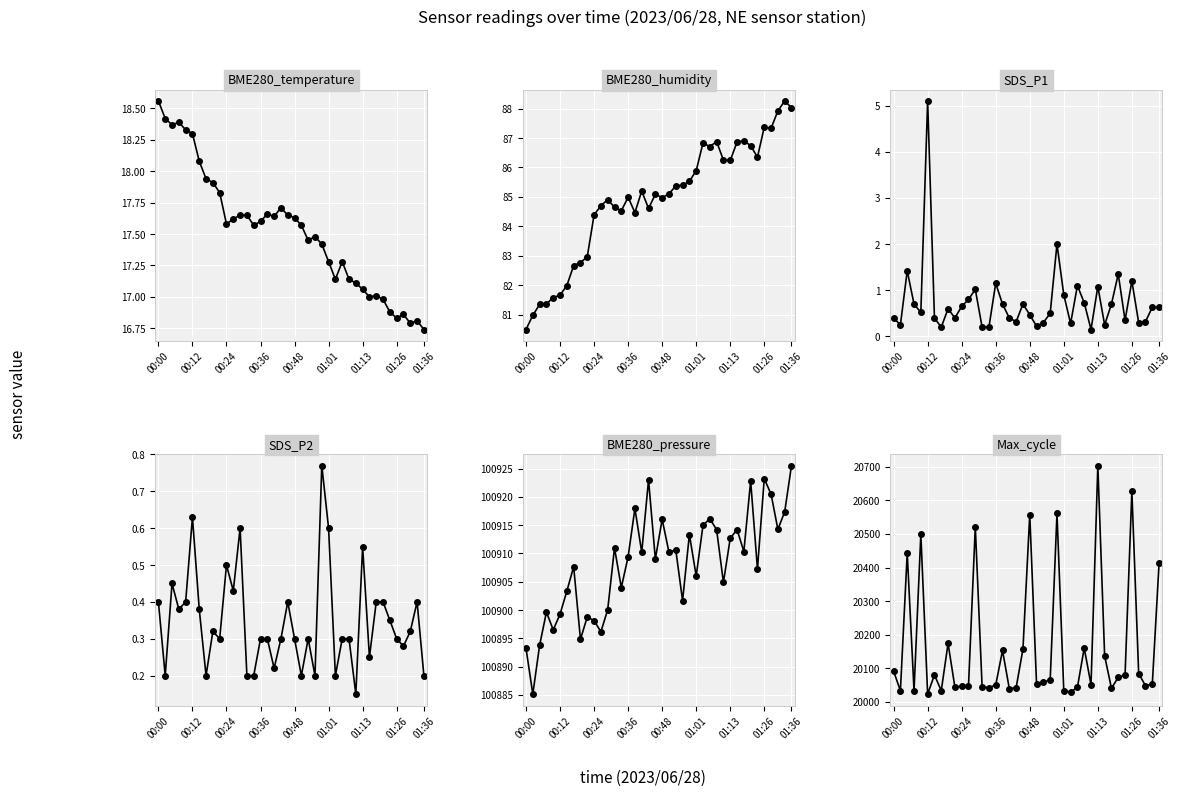

Reading left to right, transcribe all the data shown in this chart.

BME280_temperature: 18.6	18.4	18.4	18.4	18.3	18.3	18.1	17.9	17.9	17.8	17.6	17.6	17.6	17.6	17.6	17.6	17.7	17.6	17.7	17.6	17.6	17.6	17.4	17.5	17.4	17.3	17.1	17.3	17.1	17.1	17.1	17.0	17.0	17.0	16.9	16.8	16.9	16.8	16.8	16.7
BME280_humidity: 80.5	81.0	81.3	81.4	81.6	81.7	82.0	82.7	82.8	83.0	84.4	84.7	84.9	84.7	84.5	85.0	84.5	85.2	84.6	85.1	85.0	85.1	85.4	85.4	85.5	85.9	86.8	86.7	86.9	86.2	86.2	86.9	86.9	86.7	86.3	87.4	87.3	87.9	88.3	88.0
SDS_P1: 0.4	0.2	1.4	0.7	0.5	5.1	0.4	0.2	0.6	0.4	0.7	0.8	1.0	0.2	0.2	1.1	0.7	0.4	0.3	0.7	0.5	0.2	0.3	0.5	2.0	0.9	0.3	1.1	0.7	0.1	1.1	0.2	0.7	1.4	0.3	1.2	0.3	0.3	0.6	0.6
SDS_P2: 0.4	0.2	0.5	0.4	0.4	0.6	0.4	0.2	0.3	0.3	0.5	0.4	0.6	0.2	0.2	0.3	0.3	0.2	0.3	0.4	0.3	0.2	0.3	0.2	0.8	0.6	0.2	0.3	0.3	0.1	0.6	0.2	0.4	0.4	0.3	0.3	0.3	0.3	0.4	0.2
BME280_pressure: 100893.2	100885.2	100893.8	100899.6	100896.5	100899.3	100903.3	100907.7	100894.8	100898.8	100898.1	100896.2	100900.1	100911.0	100904.0	100909.4	100917.9	100910.2	100923.0	100909.0	100916.0	100910.2	100910.6	100901.7	100913.3	100906.0	100915.0	100916.1	100914.2	100904.9	100912.7	100914.2	100910.3	100922.8	100907.2	100923.2	100920.5	100914.2	100917.3	100925.5
Max_cycle: 20091.0	20033.0	20443.0	20033.0	20499.0	20023.0	20080.0	20033.0	20174.0	20044.0	20046.0	20046.0	20522.0	20045.0	20042.0	20050.0	20153.0	20039.0	20042.0	20157.0	20558.0	20052.0	20060.0	20064.0	20561.0	20033.0	20029.0	20043.0	20160.0	20051.0	20704.0	20137.0	20040.0	20073.0	20080.0	20627.0	20084.0	20048.0	20052.0	20414.0